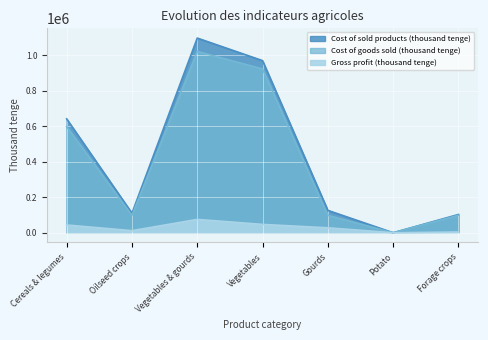

How many data points in Cost of goods sold (thousand tenge) are above 98731?

3